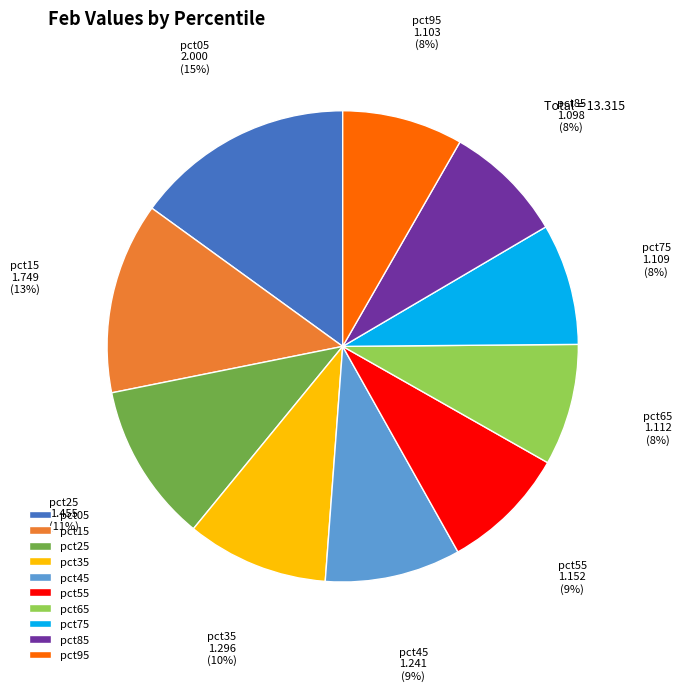

What percentage is the pct05 slice, to the nearest percent?

15%